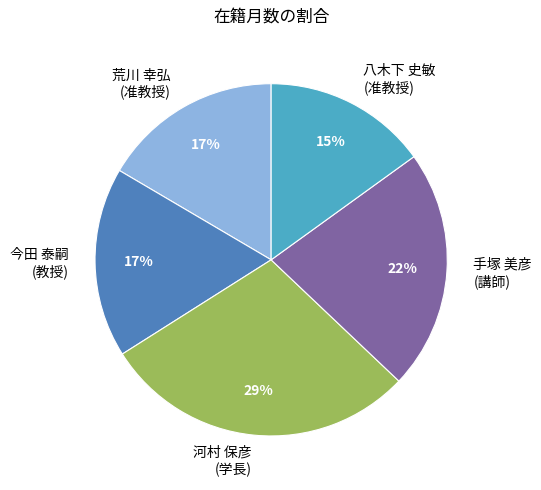

What is the smallest slice in the pie chart?

八木下 史敏 (准教授)